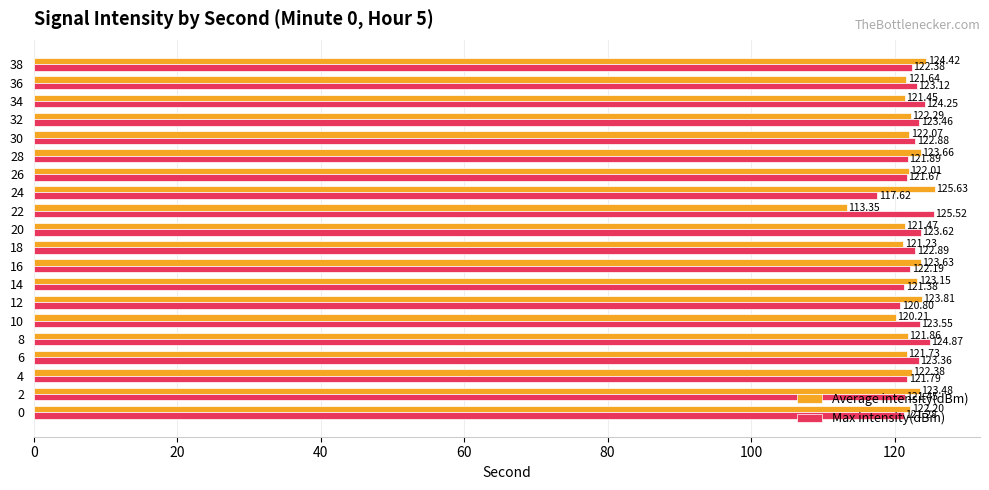

How many data points in Max intensity(dBm) are less than 122?

8